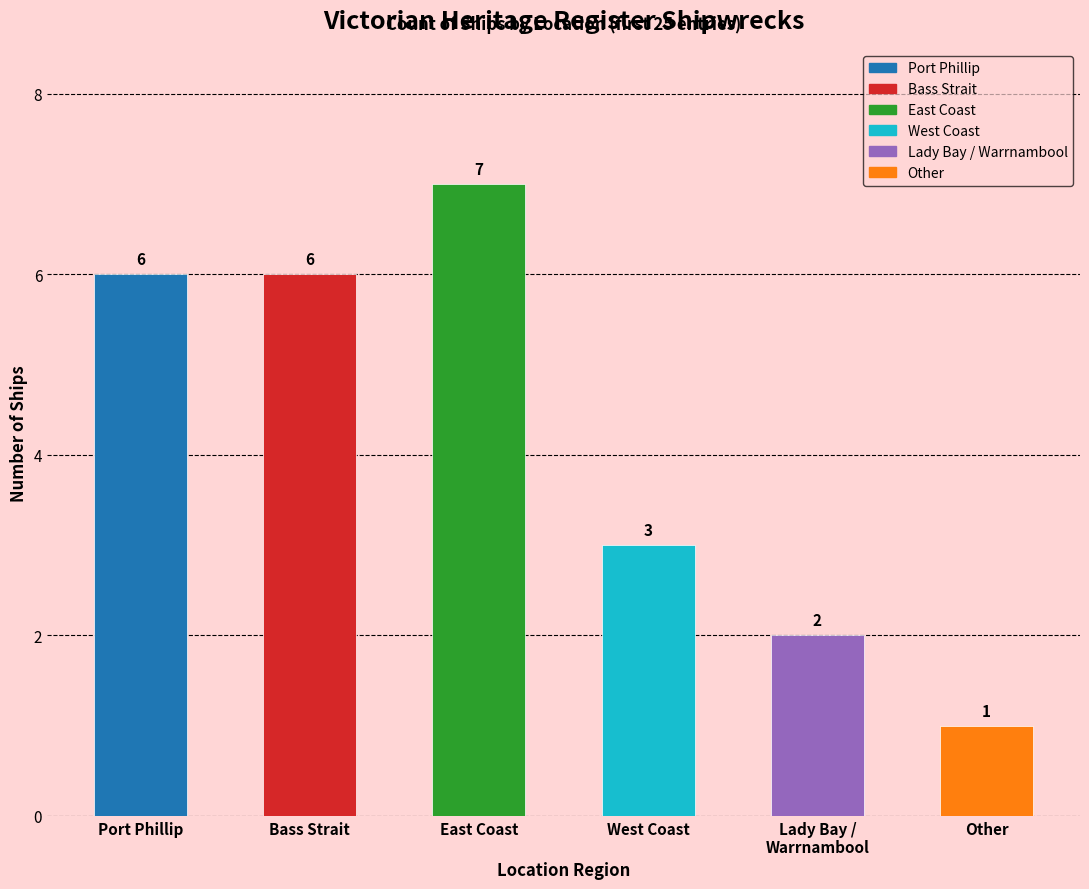

Where is the data nearest to the value 4?

West Coast